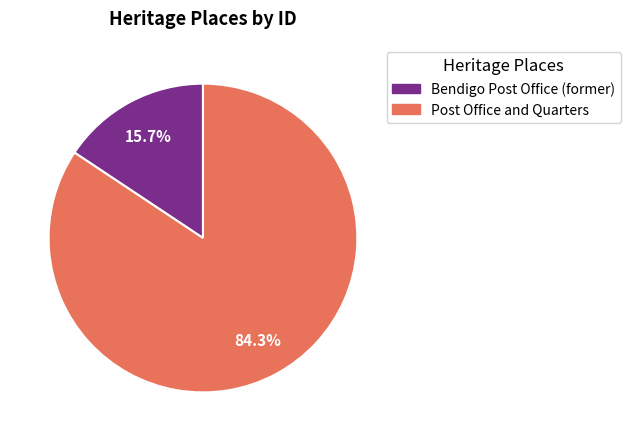

What is the change in value from Bendigo Post Office (former) to Post Office and Quarters?

+150602